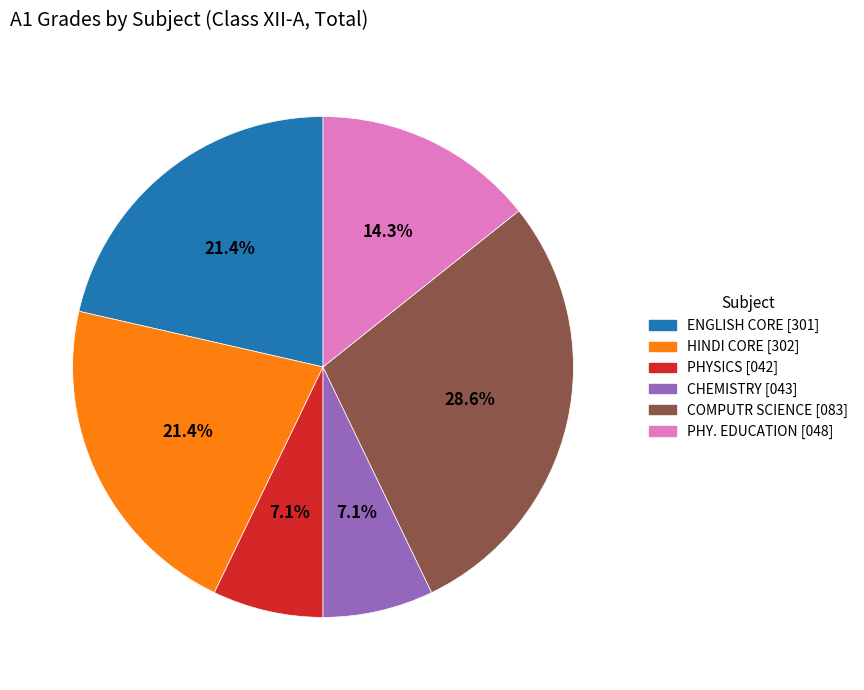

Does any single category account for the majority?

No